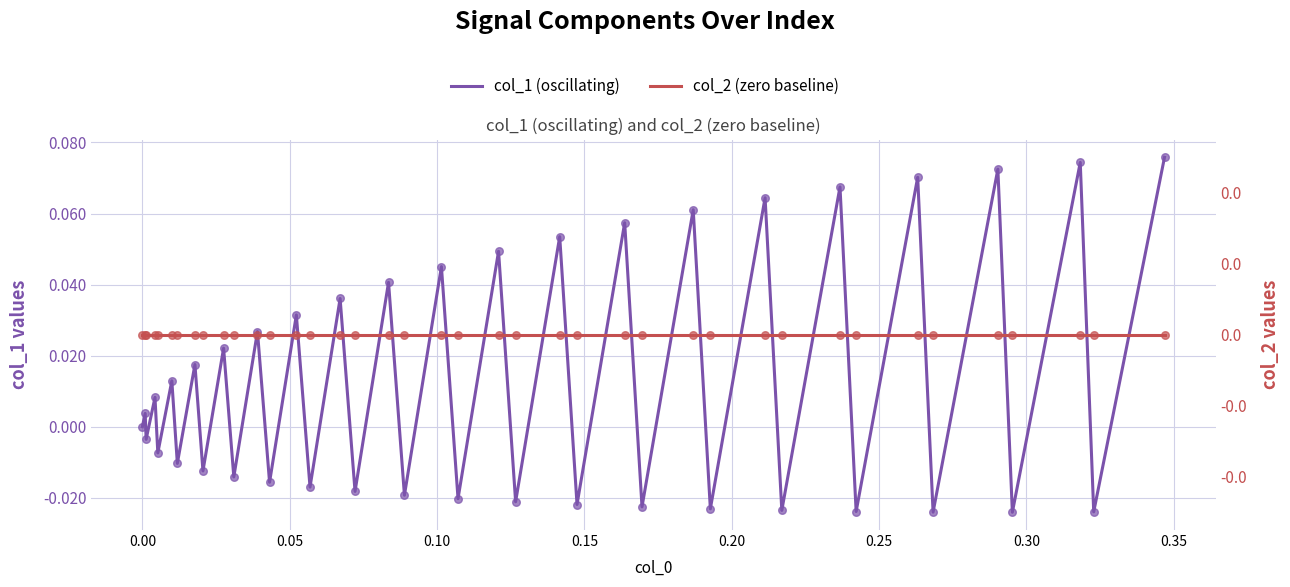

Is the value of col_1 (oscillating) at 39 greater than the value of col_2 (zero baseline) at 33?

Yes